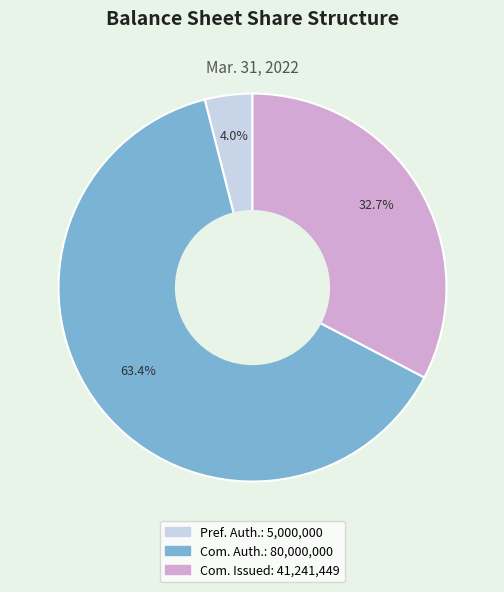

Does any single category account for the majority?

Yes